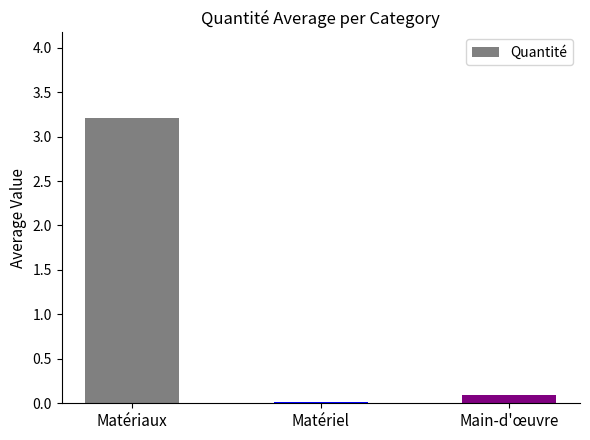

The chart shows a value of 0.0 at Matériel. True or false?

True